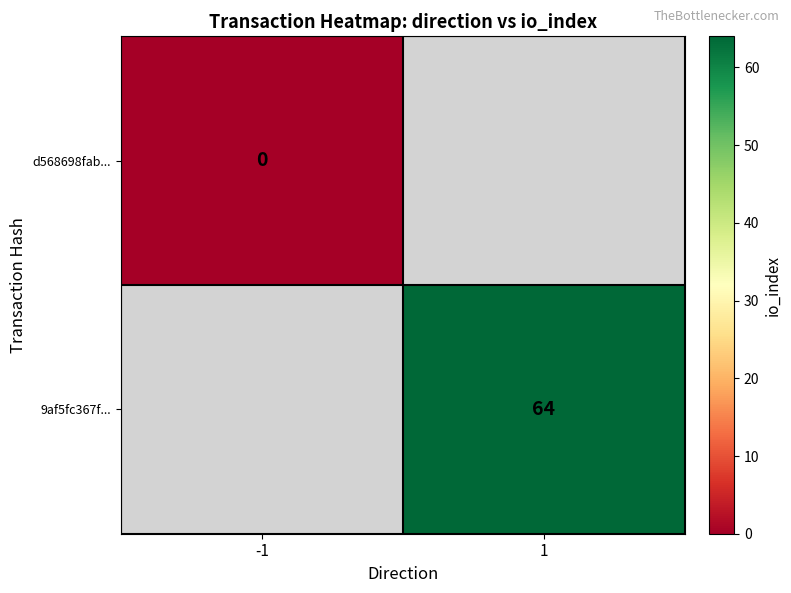

At which category is the sum across all series the highest?

1